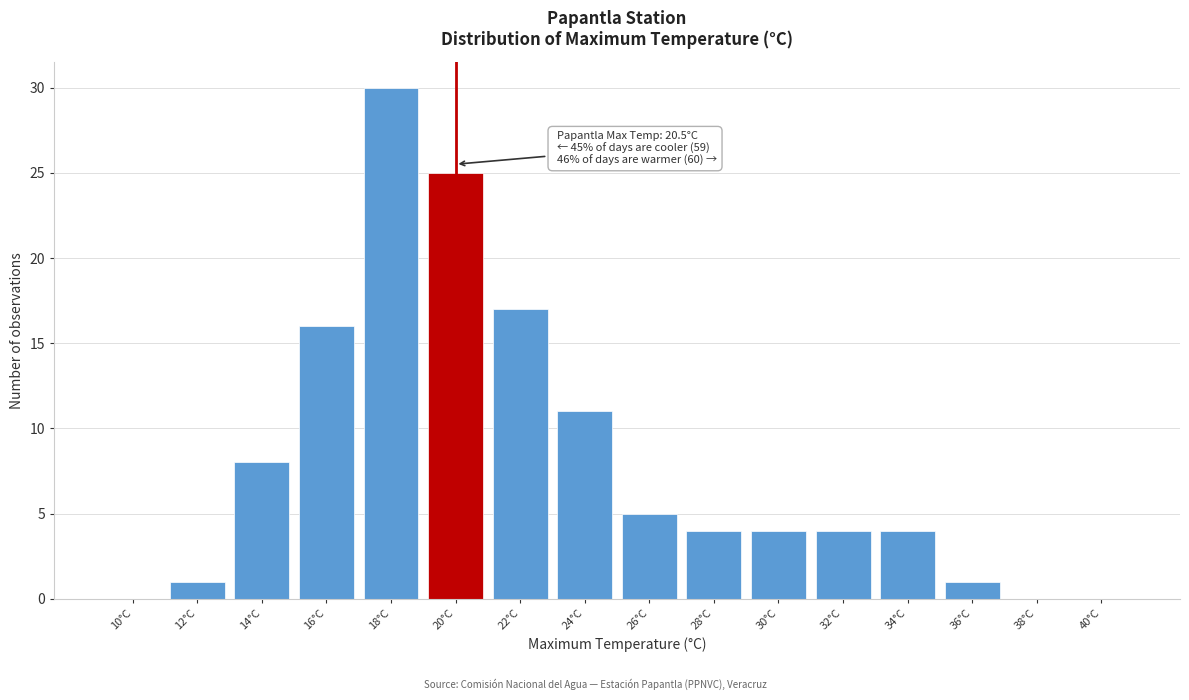

Reading left to right, list all the values displayed in this chart.

10°C=0	12°C=1	14°C=8	16°C=16	18°C=30	20°C=25	22°C=17	24°C=11	26°C=5	28°C=4	30°C=4	32°C=4	34°C=4	36°C=1	38°C=0	40°C=0